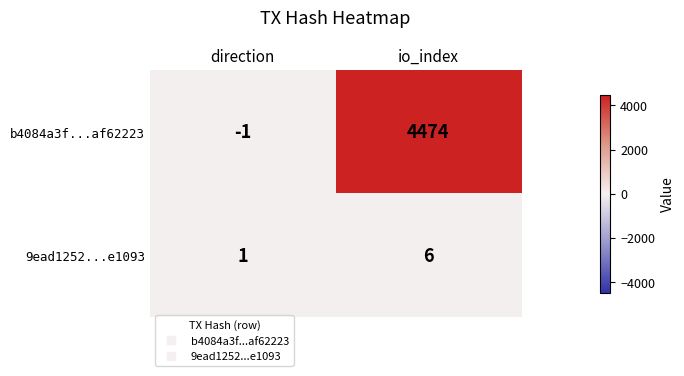

What is the minimum value shown in the chart?

-1